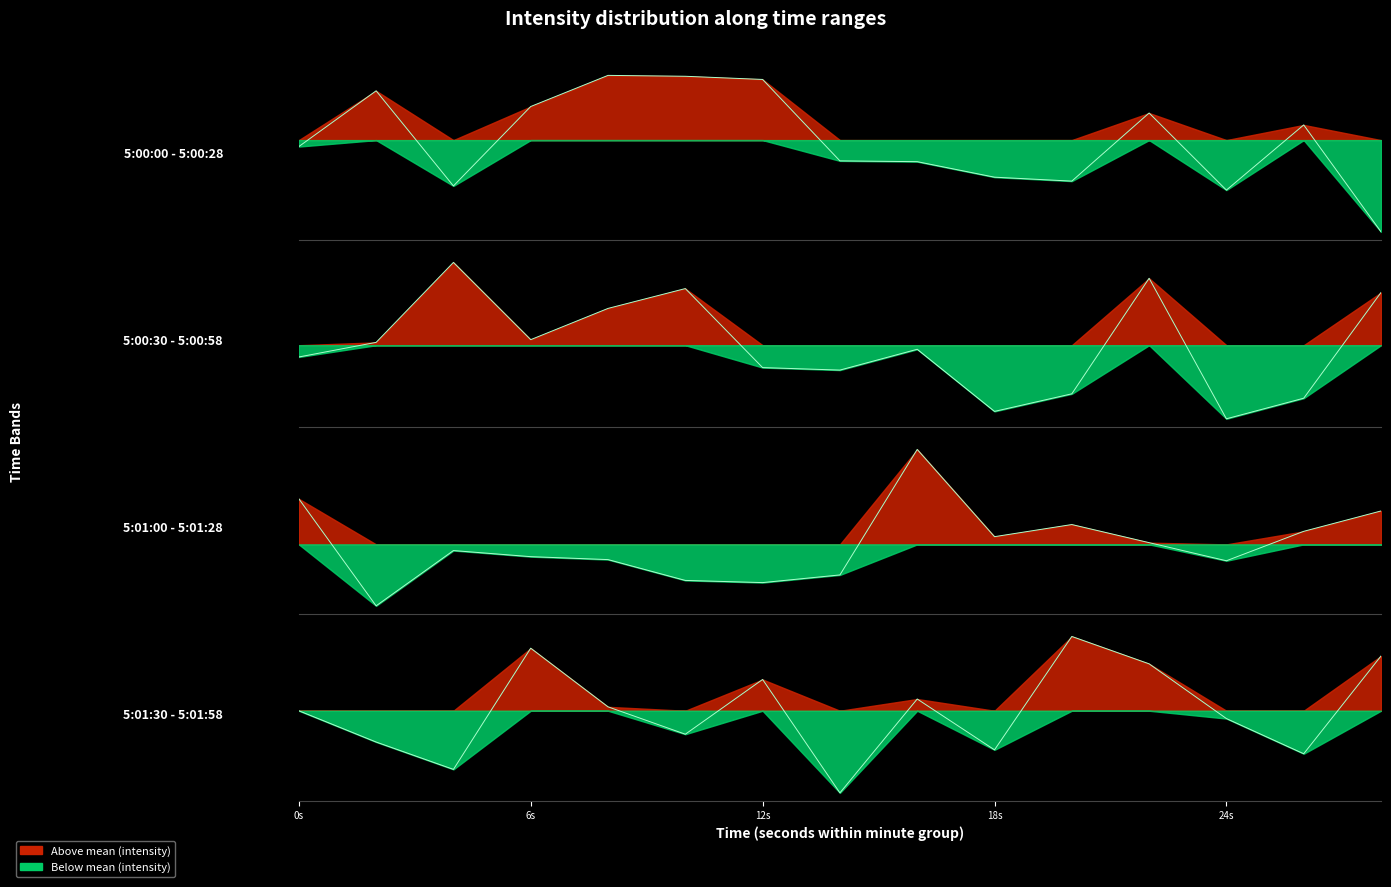

True or false: there are more than 2 points higher than both neighbors.

True